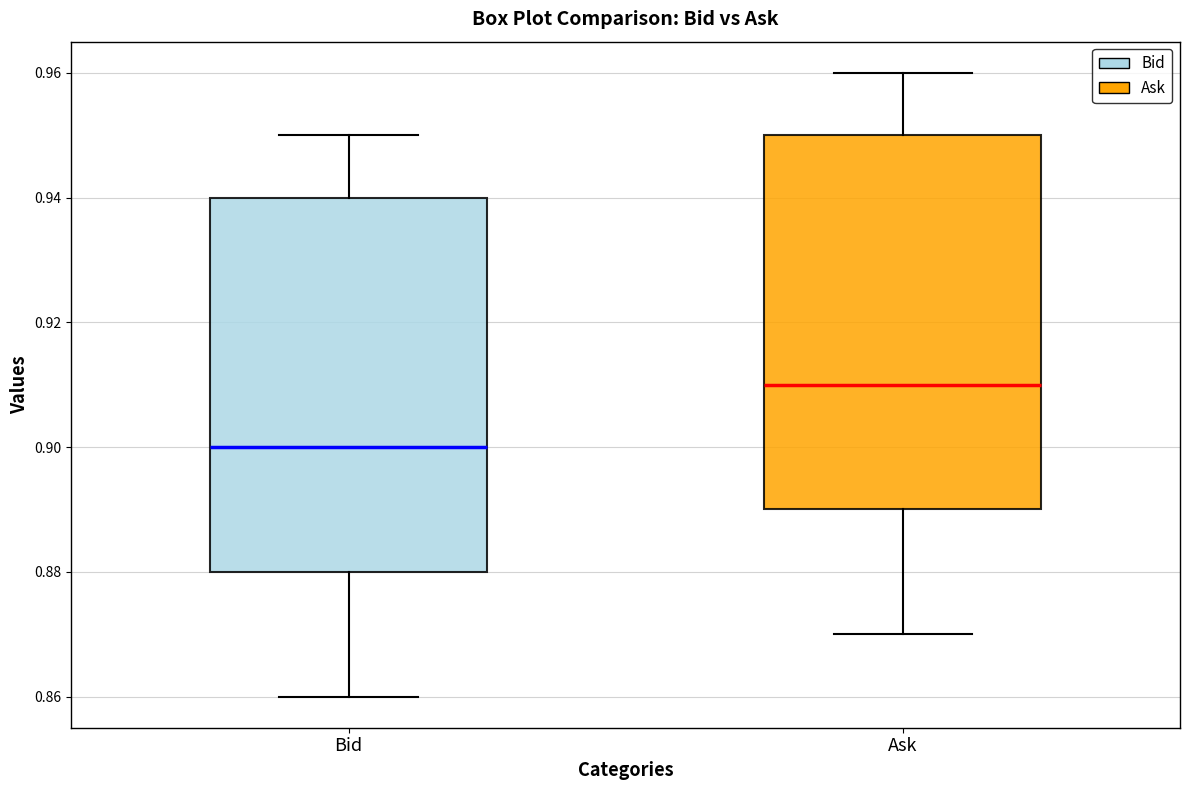

Which box has the highest median line?

Ask